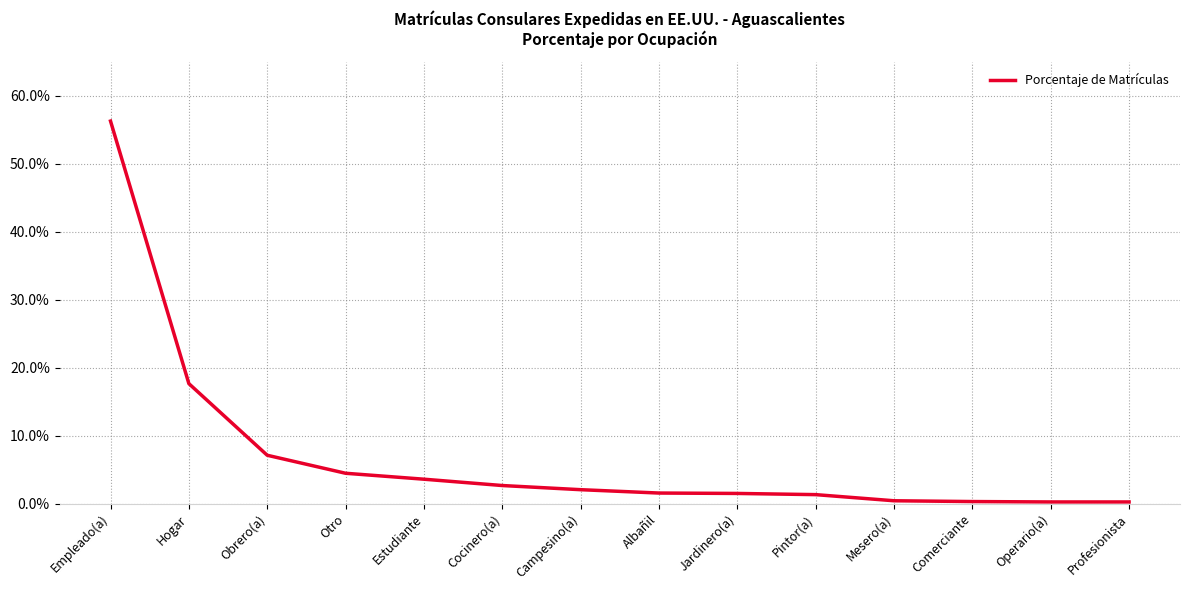

Reading left to right, list all the values displayed in this chart.

0.6	0.2	0.1	0.0	0.0	0.0	0.0	0.0	0.0	0.0	0.0	0.0	0.0	0.0